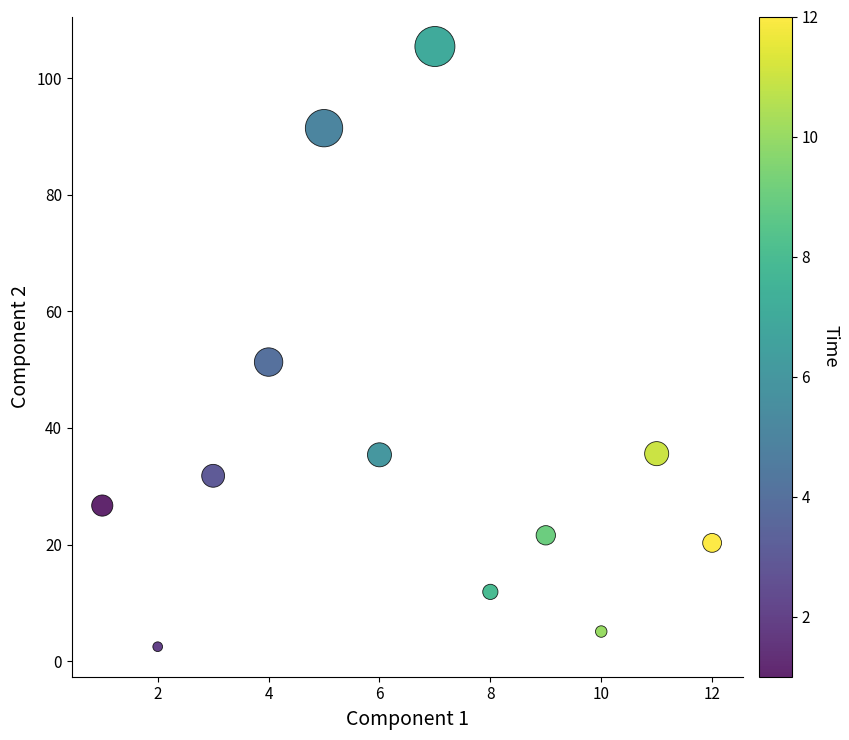

What Y value in the scatter plot is closest to 53?

51.3